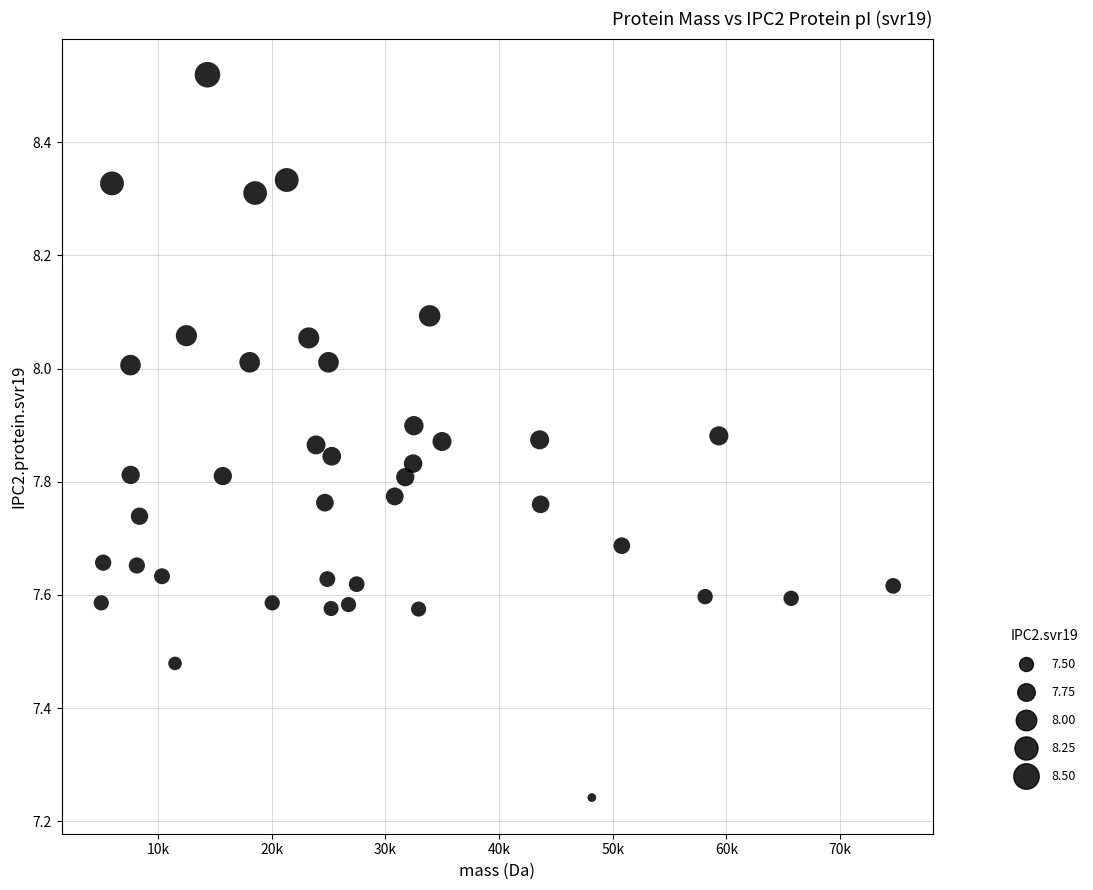

What is the range of Y values (max minus min)?

1.3